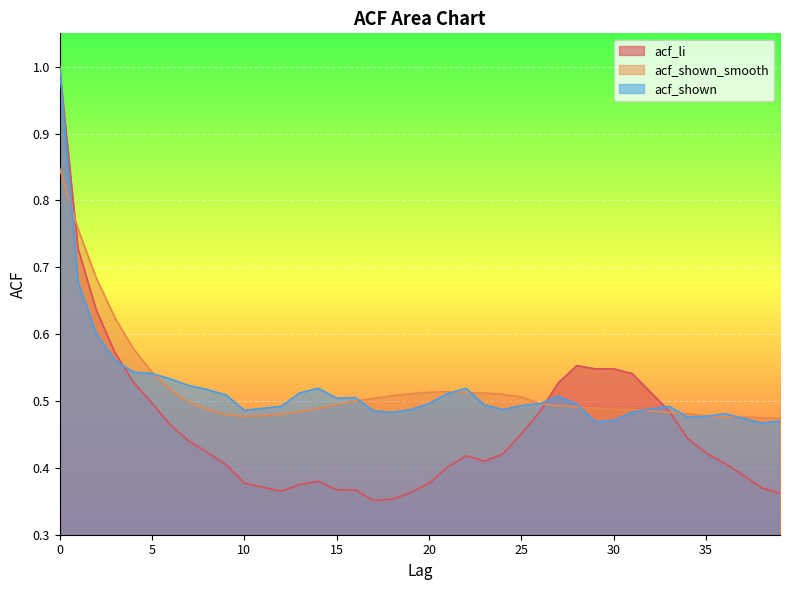

What is the smallest value displayed?

0.4